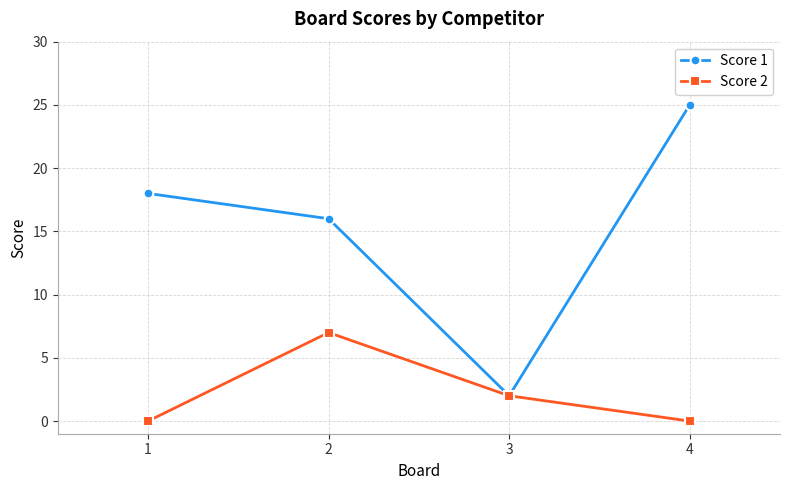

Is this an area chart (filled region under the line)?

No